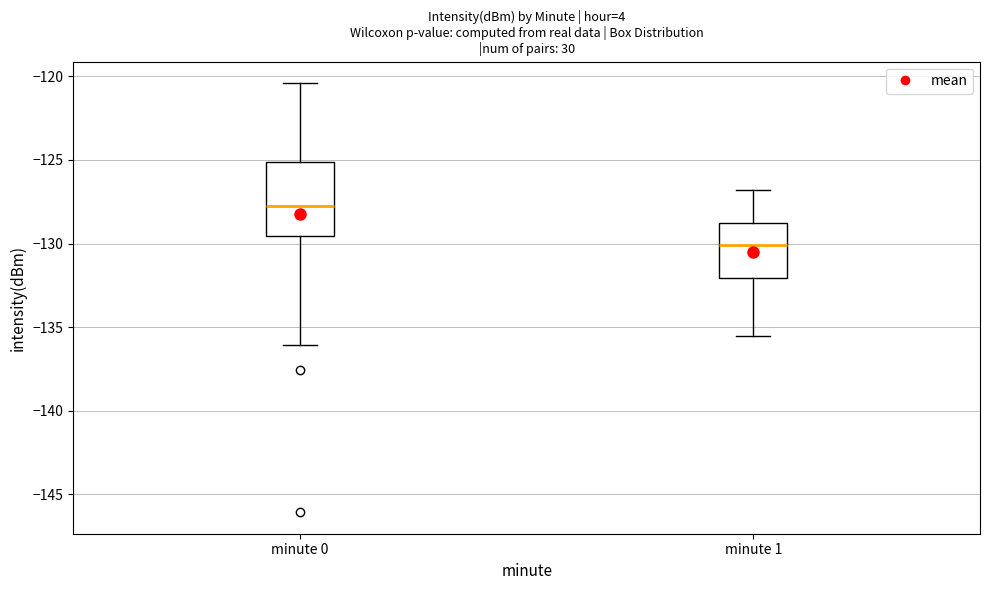

Which box is the tallest, from its lower edge to its upper edge?

minute 0